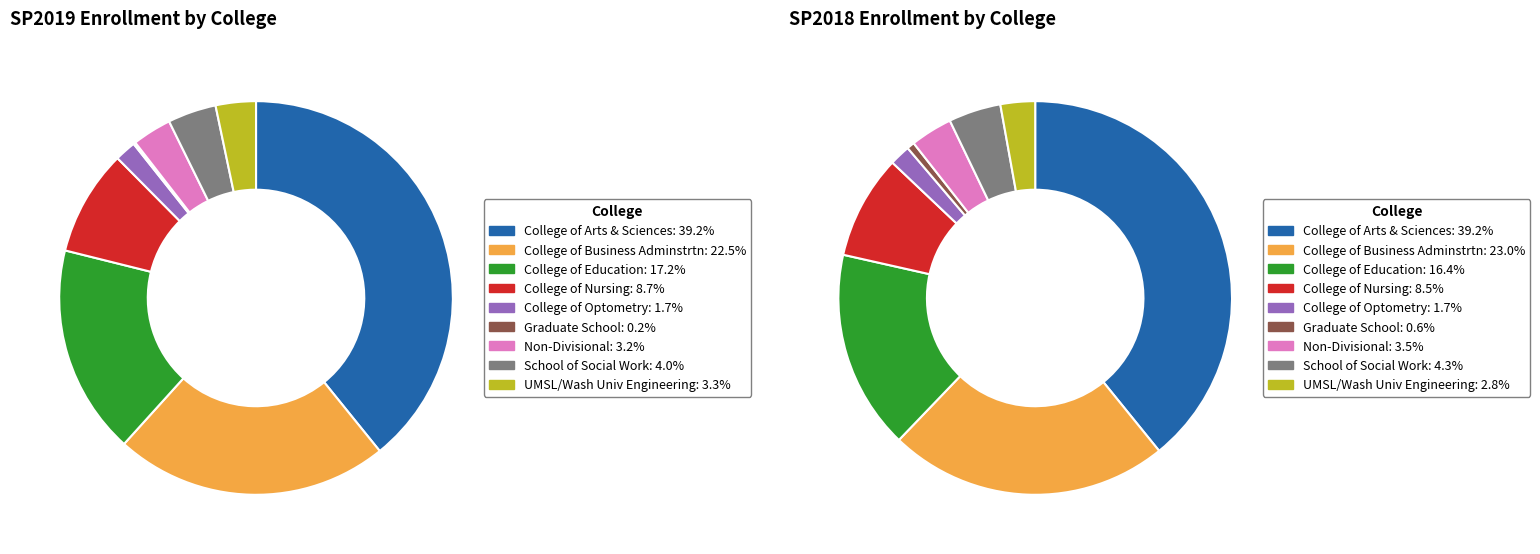

Count the number of slices in the pie.

9